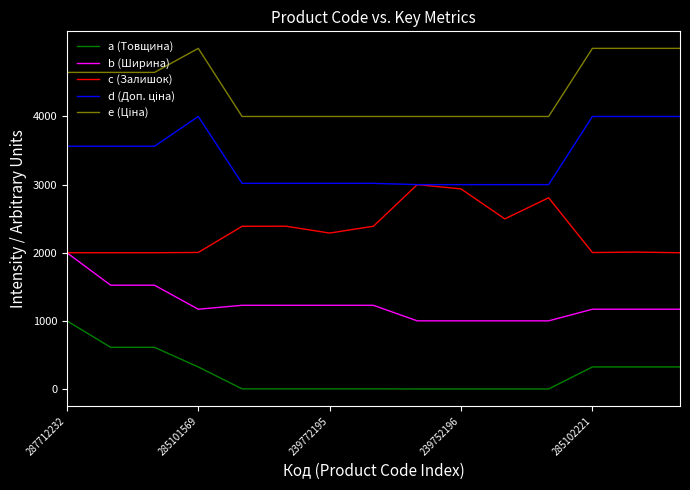

True or false: c (Залишок) has more than 2 interior local peaks.

True